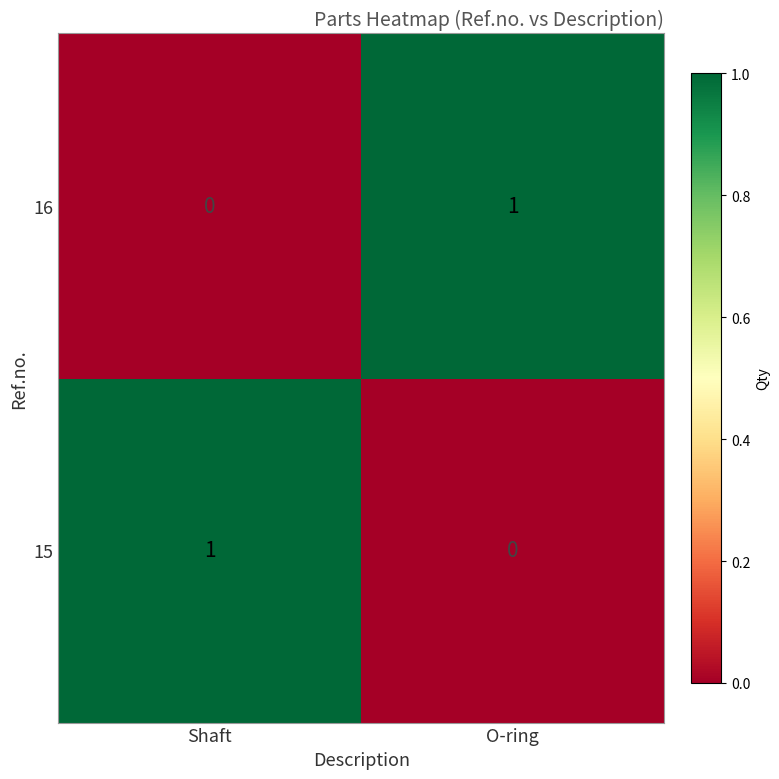

Is it true that 16 equals 0 at Shaft?

True